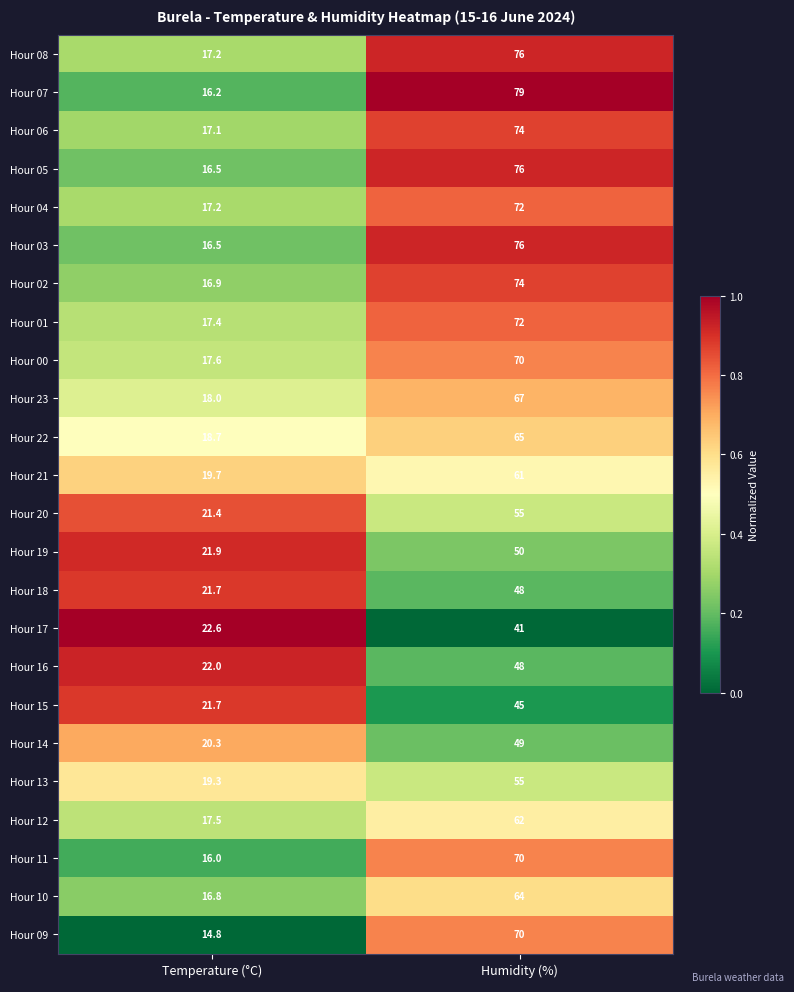

Which series has the largest total across all categories?

Hour 07